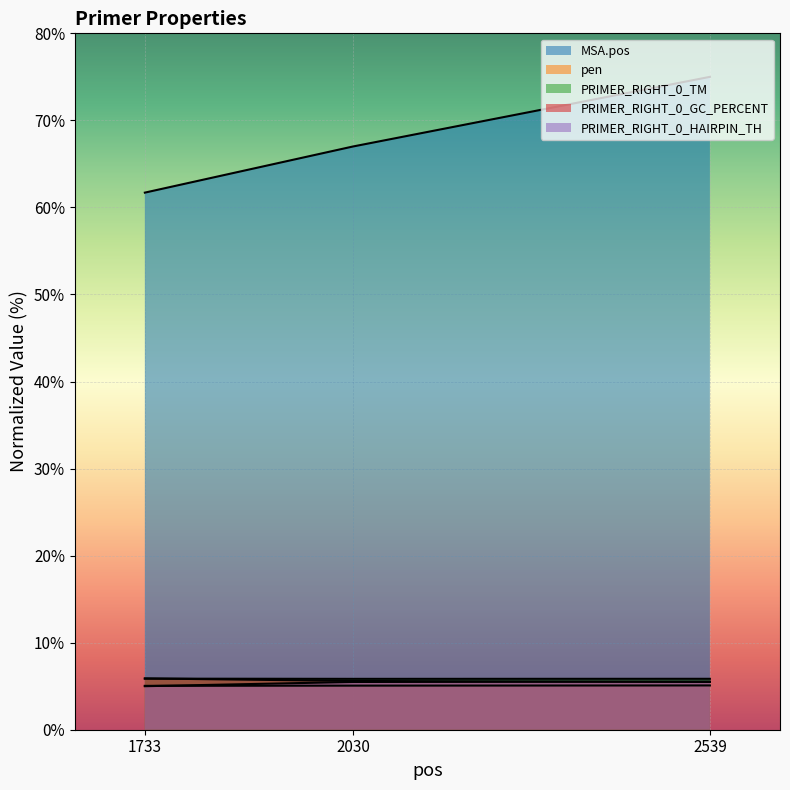

What is the total value across all series at 2030?

89.0